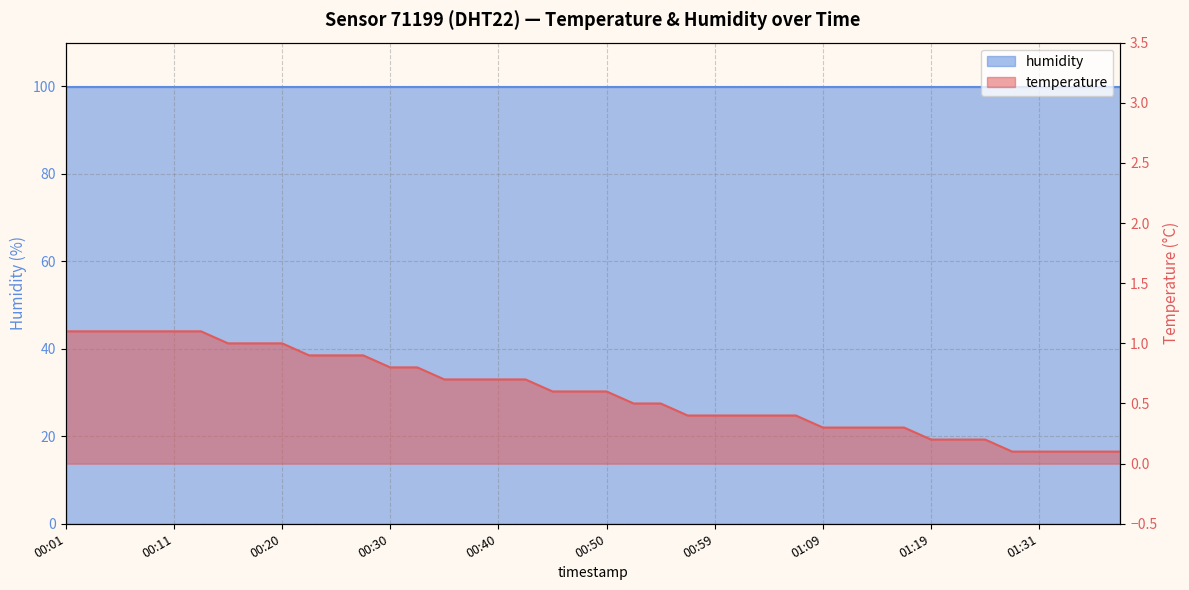

At which label is the value closest to 0?

01:29